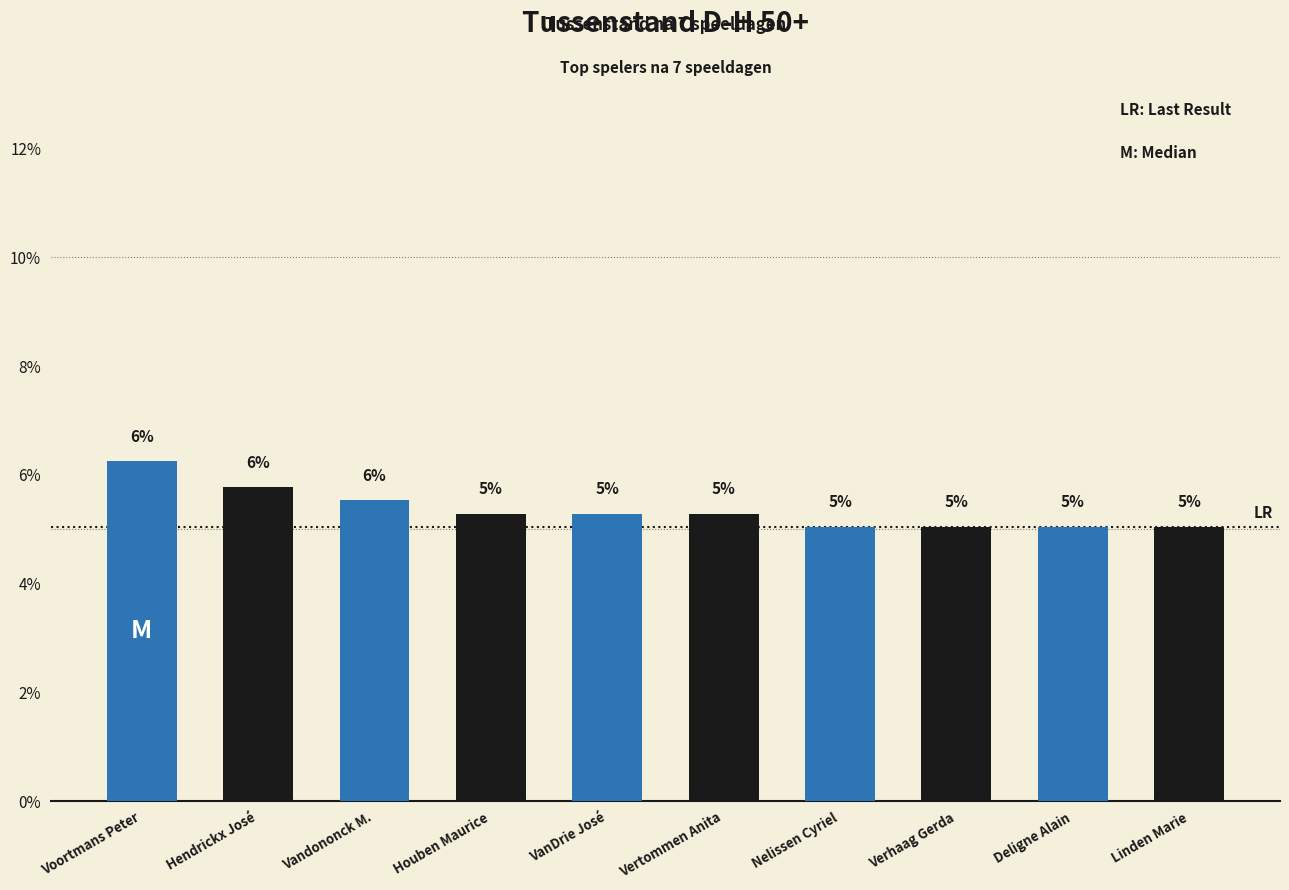

How many data points does each series have?

10